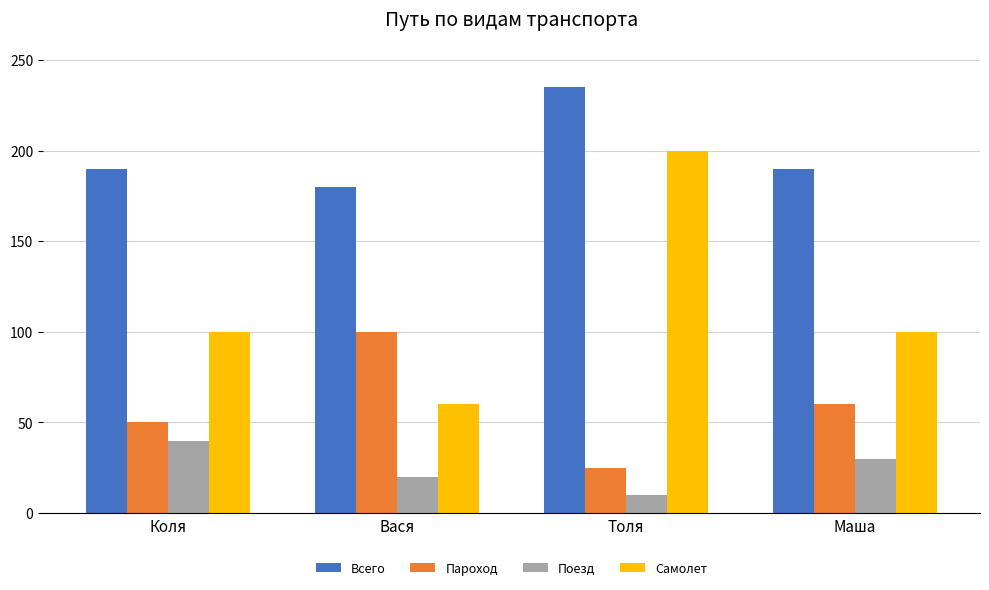

Is it true that Пароход equals 100 at Вася?

True